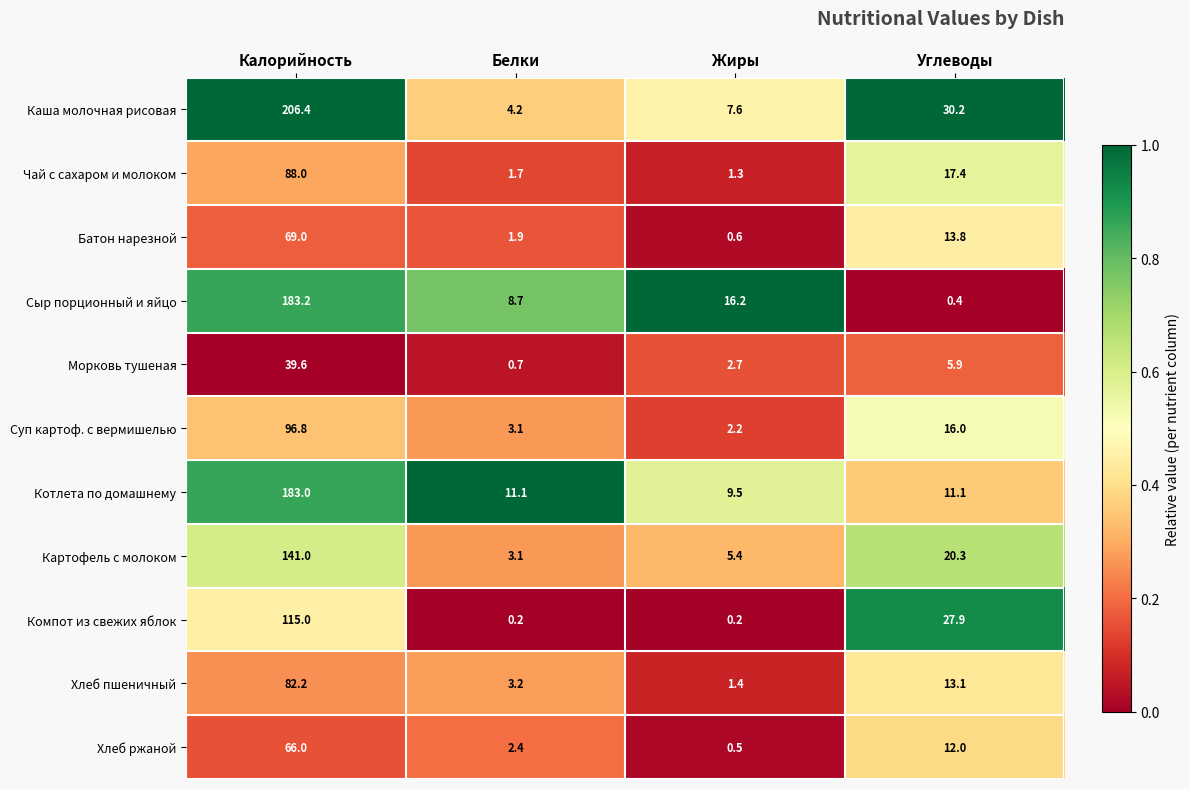

The Котлета по домашнему series shows 5.7 at Белки. True or false?

False